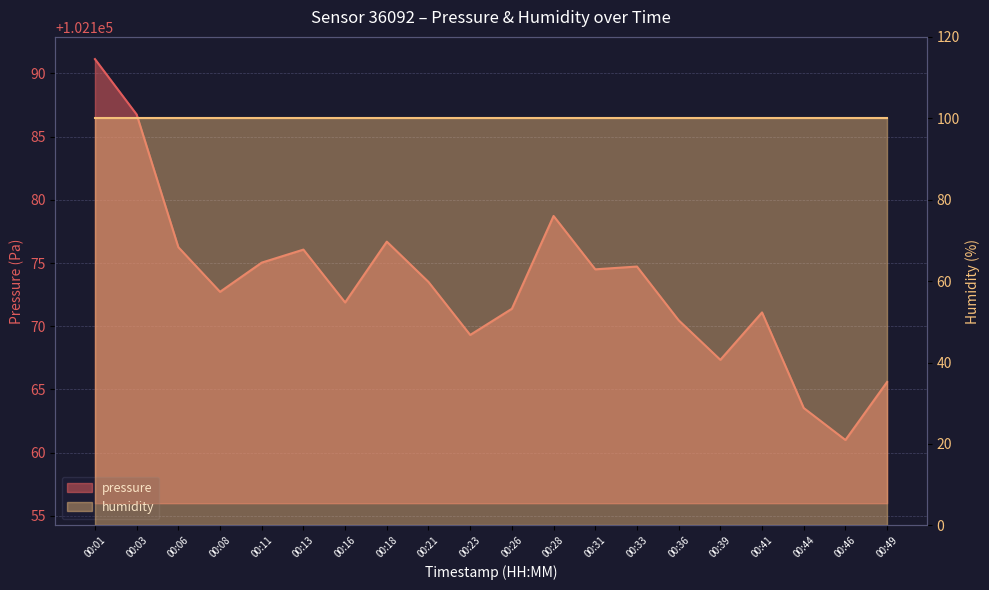

List the labels in order of value, largest first.

00:01, 00:03, 00:28, 00:18, 00:06, 00:13, 00:11, 00:33, 00:31, 00:21, 00:08, 00:16, 00:26, 00:41, 00:36, 00:23, 00:39, 00:49, 00:44, 00:46